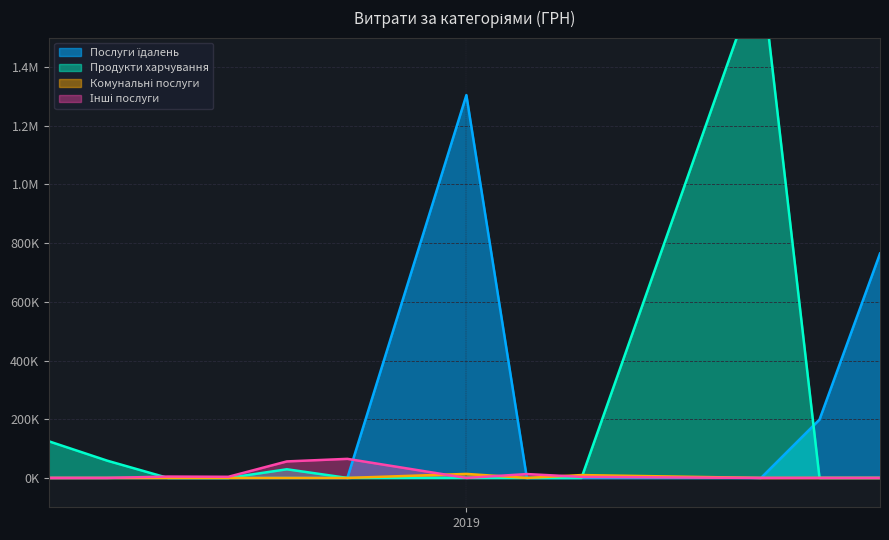

Which series has the largest total across all categories?

Послуги їдалень